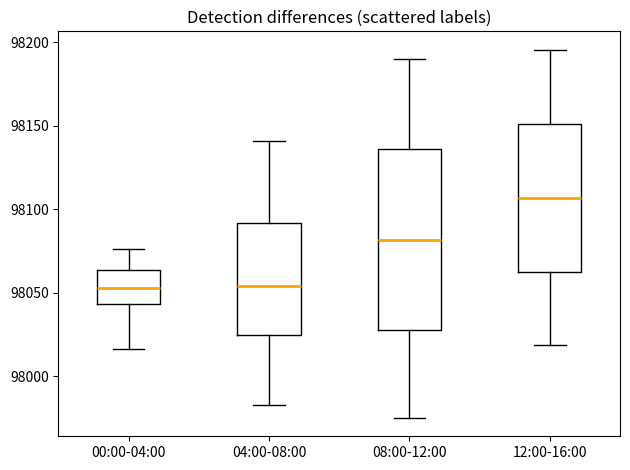

Reading left to right, read every box against the y-axis: the position of its median line, the range the box covers, and the ends of its whiskers. The values are not printed on the chart, so give them approximately, as read against the axis.

00:00-04:00: median 98055, box 98045 to 98065, whiskers 98015 to 98075
04:00-08:00: median 98055, box 98025 to 98090, whiskers 97985 to 98140
08:00-12:00: median 98080, box 98025 to 98135, whiskers 97975 to 98190
12:00-16:00: median 98105, box 98065 to 98150, whiskers 98020 to 98195